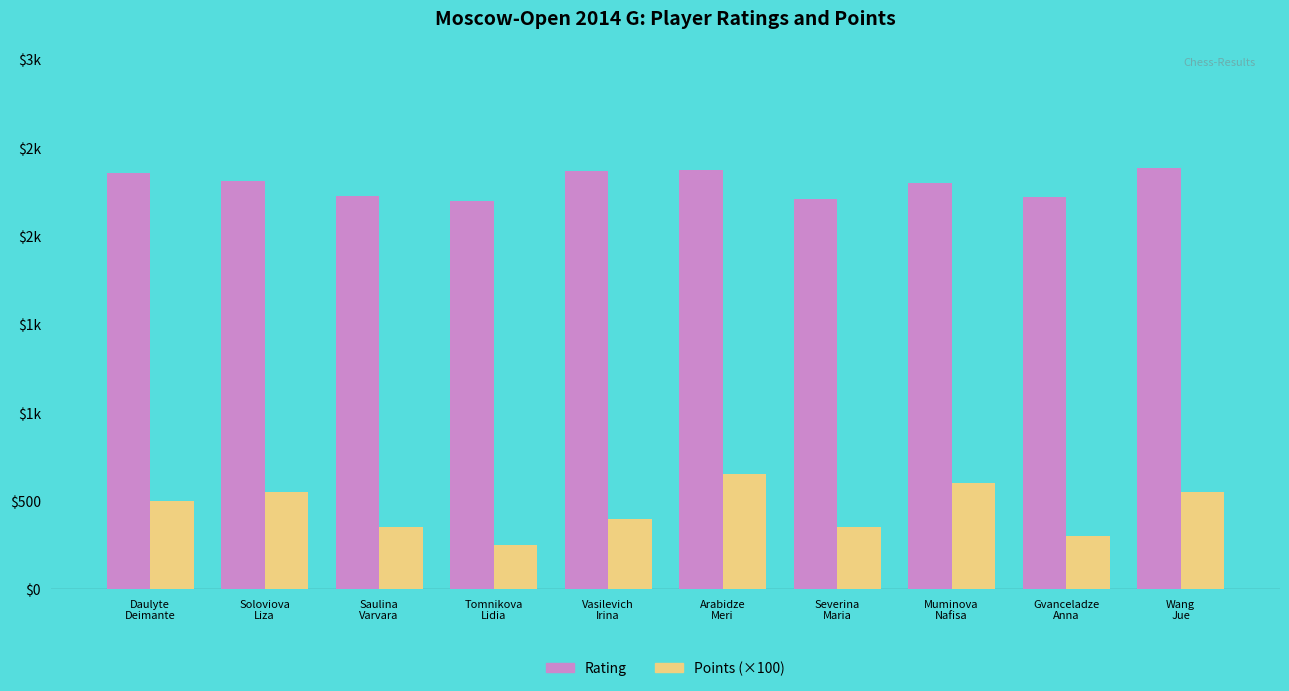

Reading right to left, list all the values displayed in this chart.

Rating: 2386	2217	2301	2210	2374	2365	2195	2227	2308	2355
Points (×100): 550	300	600	350	650	400	250	350	550	500